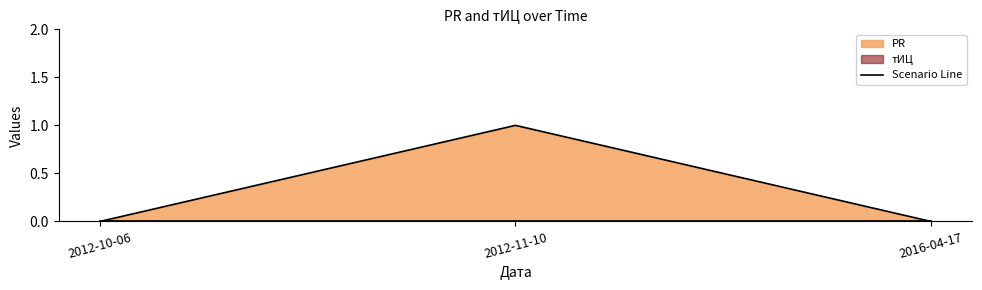

What is the sum of the values at 2016-04-17 and 2012-11-10?

1